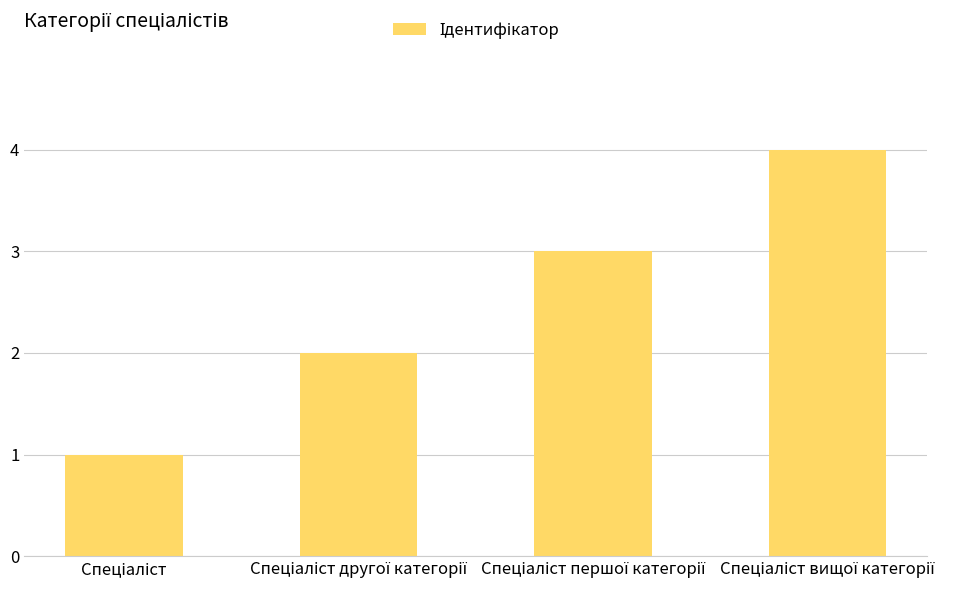

What is the greatest value displayed?

4